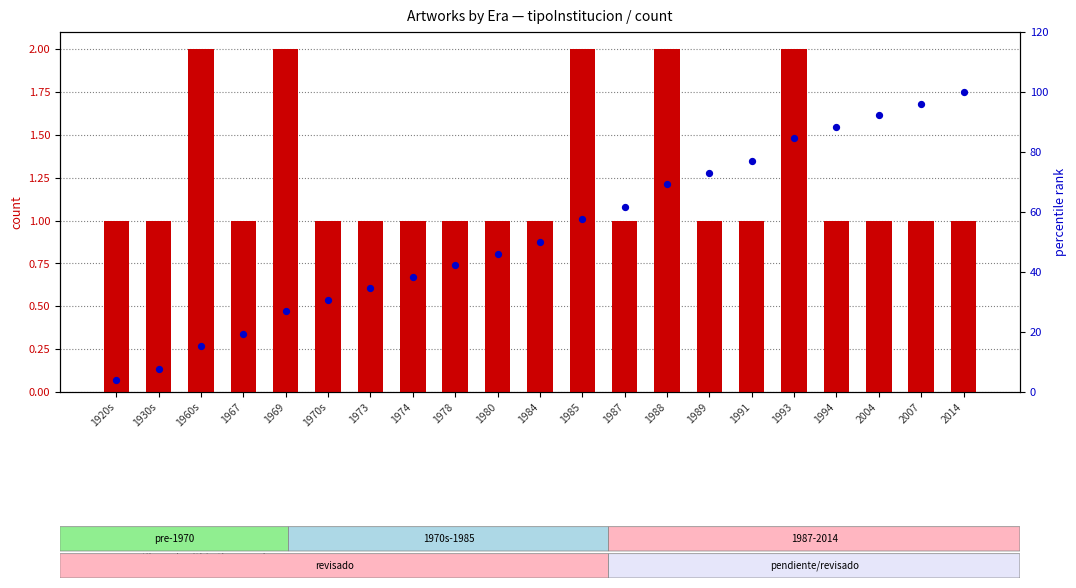

Which series contains the lowest Y value?

tipoInstitucion count